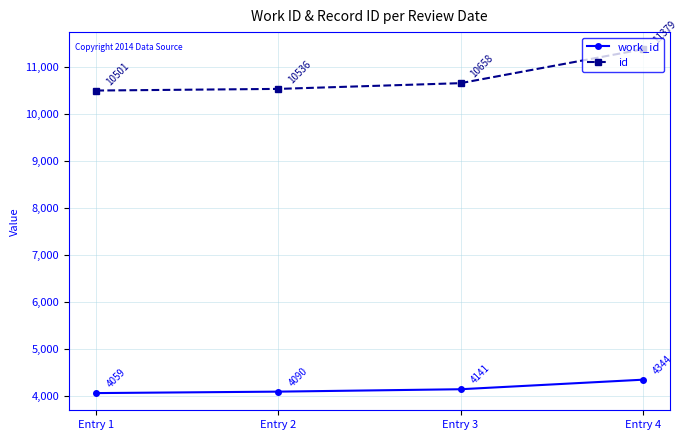

Does the chart have visible grid lines?

Yes